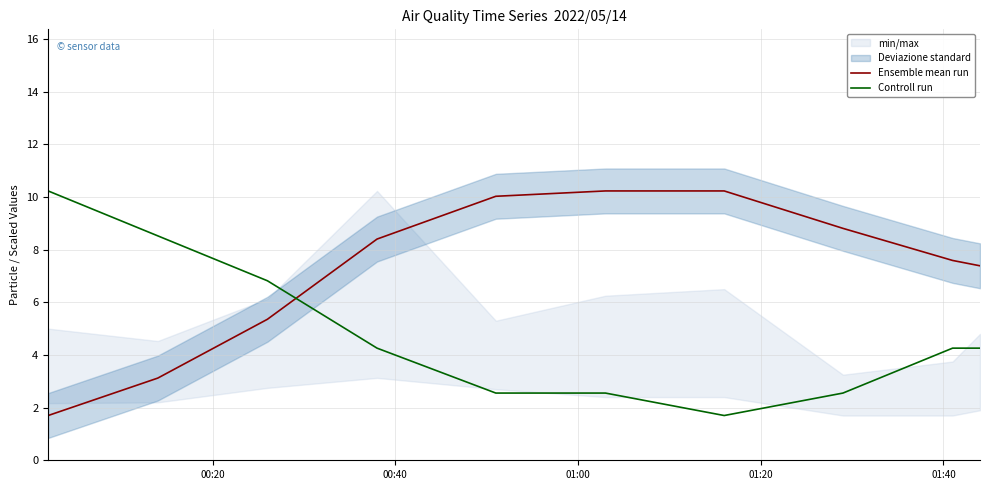

How many intersections are there between Controll run and Ensemble mean run?

1